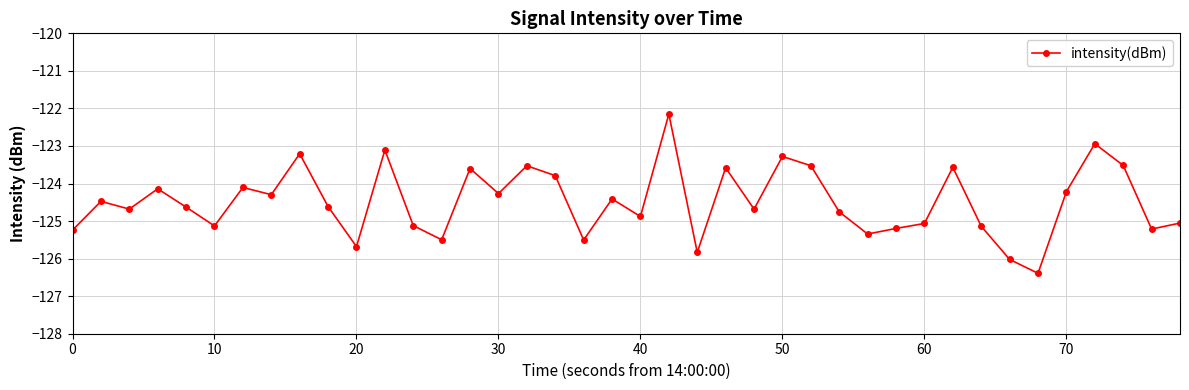

Reading left to right, extract all data points from this chart.

-125.2	-124.5	-124.7	-124.1	-124.6	-125.1	-124.1	-124.3	-123.2	-124.6	-125.7	-123.1	-125.1	-125.5	-123.6	-124.3	-123.5	-123.8	-125.5	-124.4	-124.9	-122.2	-125.8	-123.6	-124.7	-123.3	-123.5	-124.8	-125.3	-125.2	-125.1	-123.6	-125.1	-126.0	-126.4	-124.2	-122.9	-123.5	-125.2	-125.1